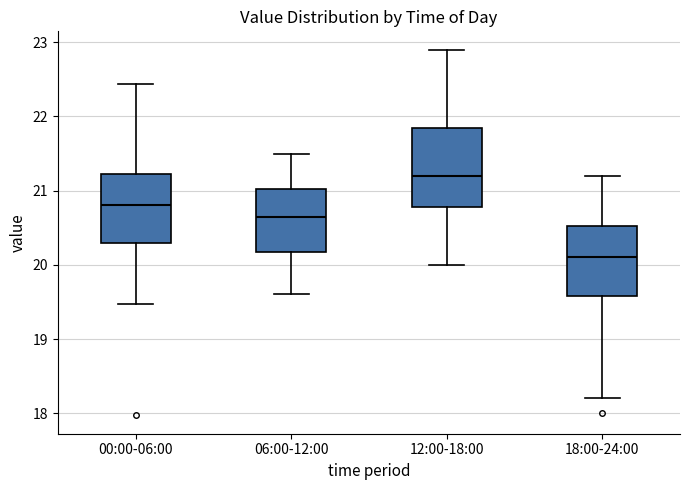

Comparing the boxes themselves (not the whiskers), which one is the tallest?

12:00-18:00